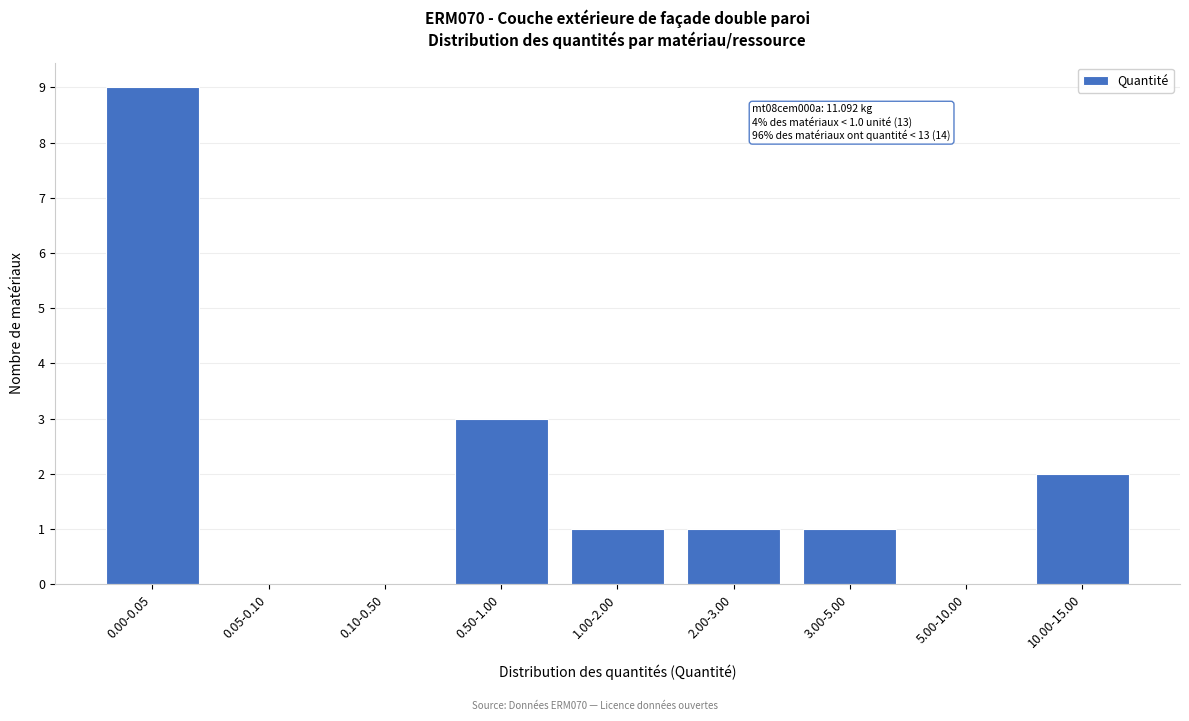

Reading left to right, what are all the values shown in this chart?

0.00-0.05=9	0.05-0.10=0	0.10-0.50=0	0.50-1.00=3	1.00-2.00=1	2.00-3.00=1	3.00-5.00=1	5.00-10.00=0	10.00-15.00=2